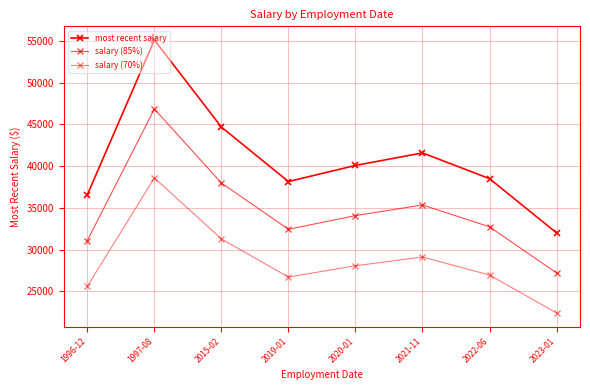

Rank the series by their maximum value, from lowest to highest.

salary (70%), salary (85%), most recent salary